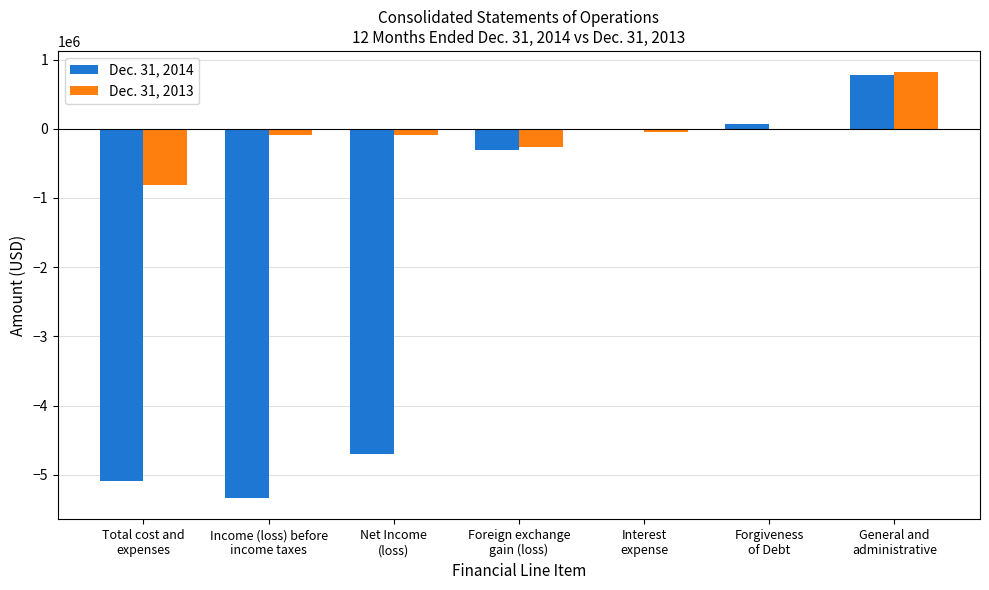

What is the sum of all Dec. 31, 2013 values?

-484409